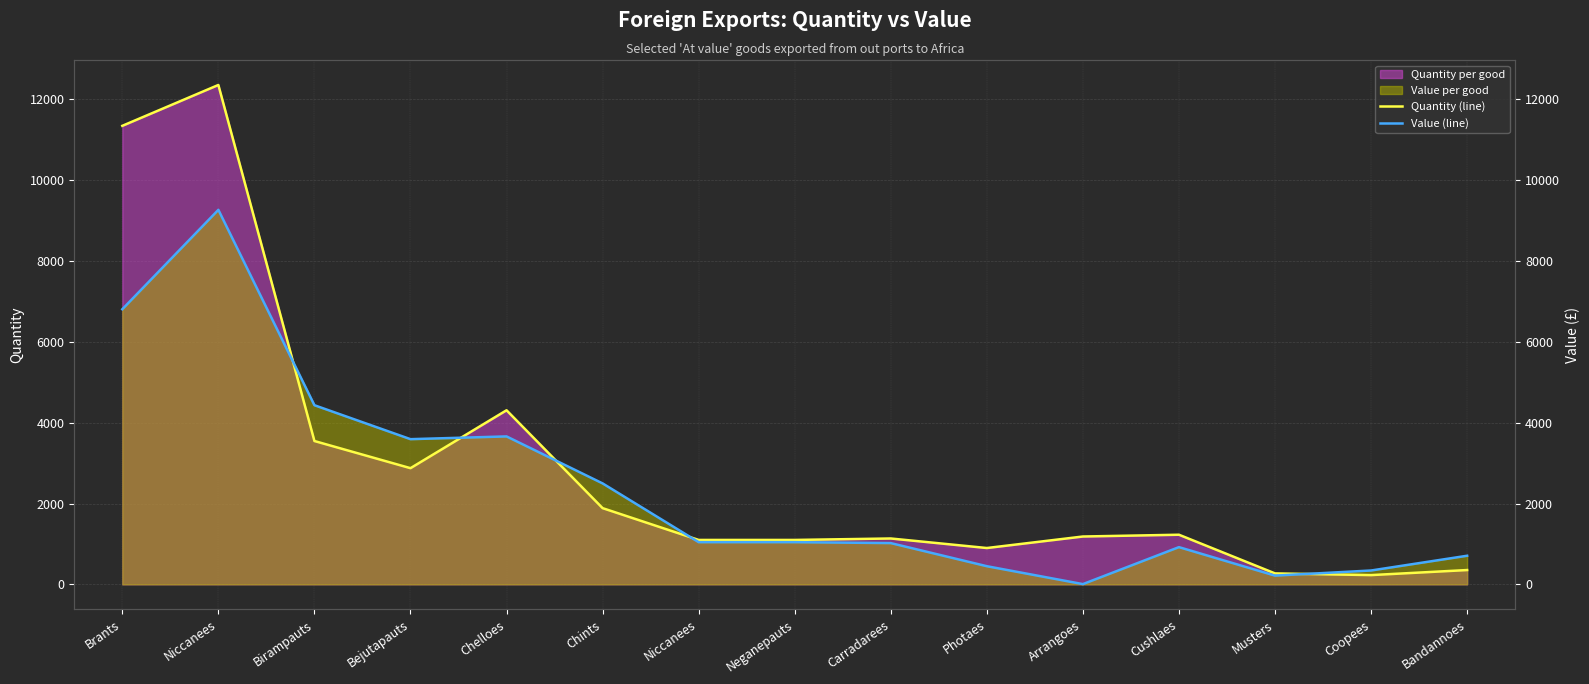

Which series changed the most between Niccanees and Carradarees?

Quantity (line)